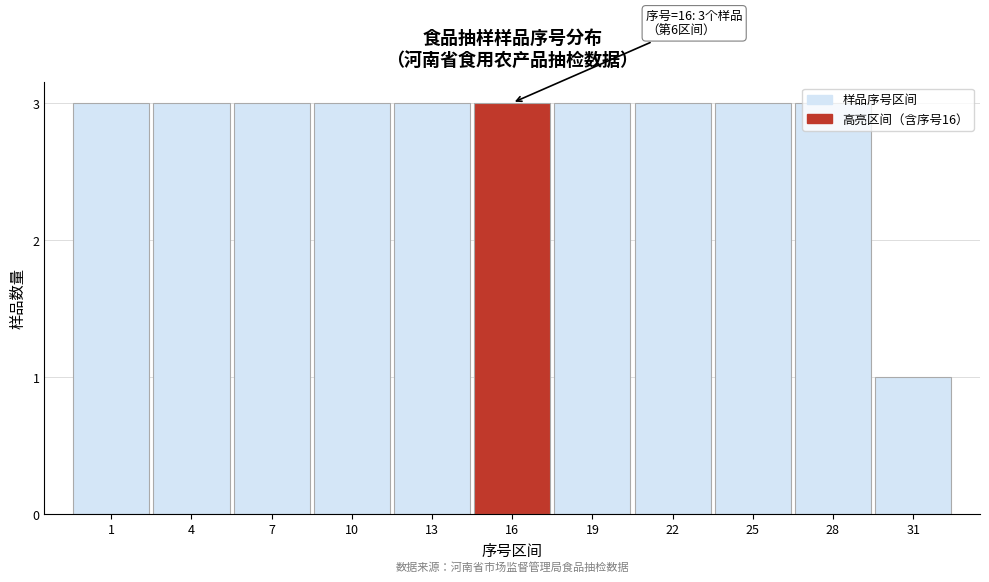

What is the value of the 10th bar from the left?

3